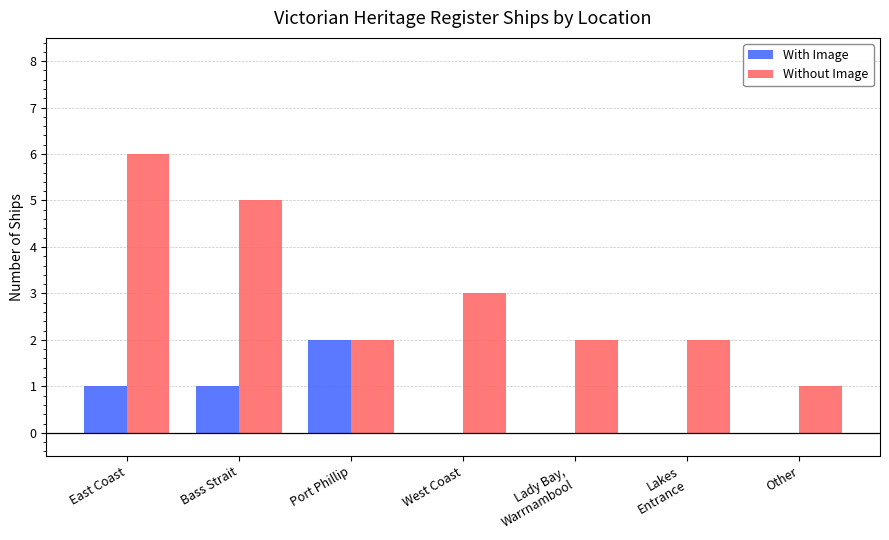

How many data points does each series have?

7